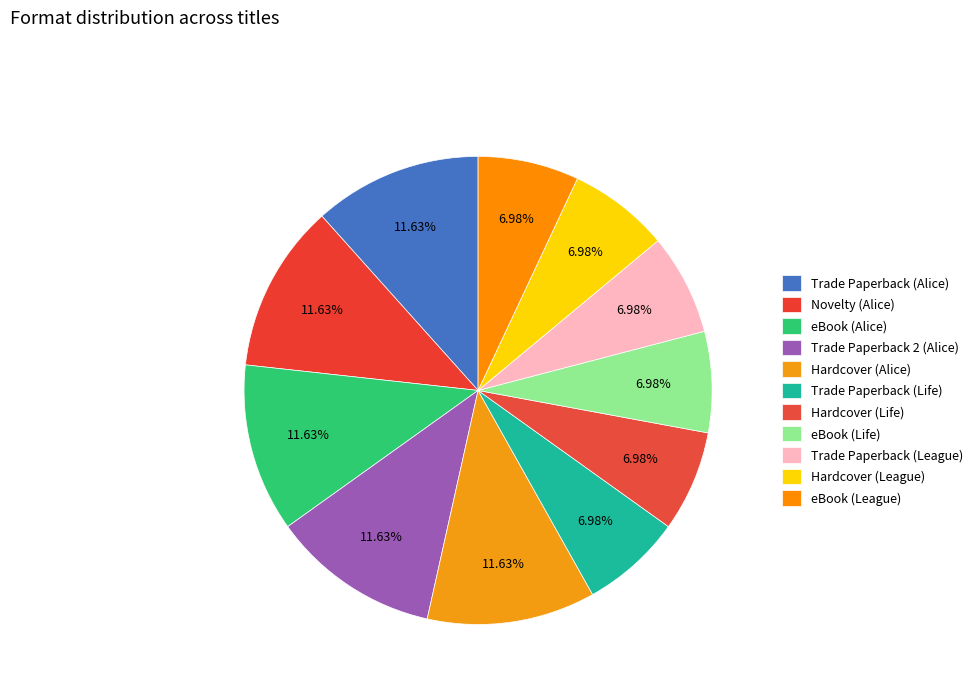

How many segments does this pie chart have?

11